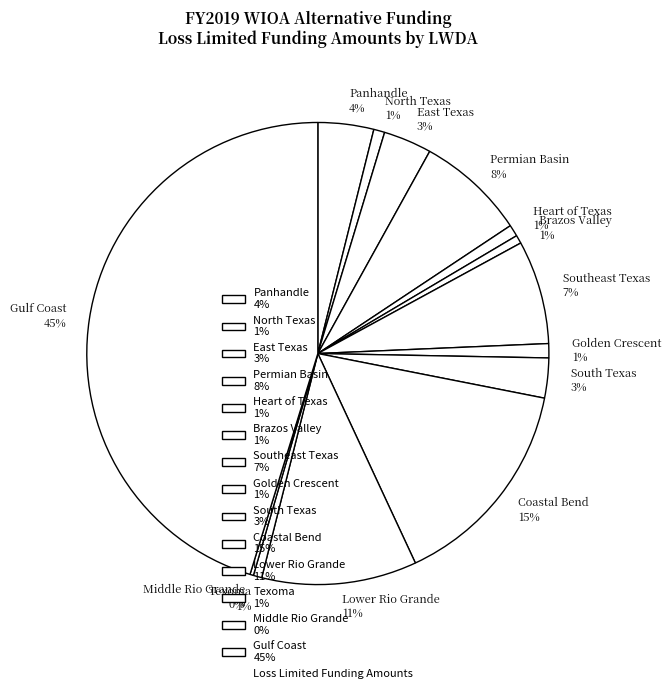

What percentage is the Coastal Bend 15% slice, to the nearest percent?

15%